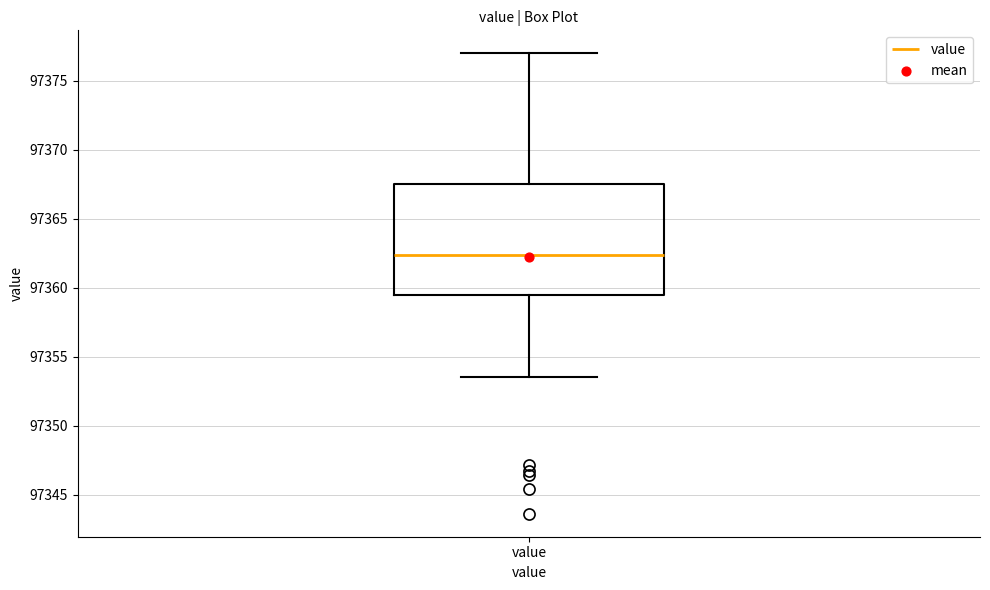

Transcribe this box plot: give where the median line is, the range the box spans, and where the two whiskers end, as read against the y-axis. The values are not printed on the chart, so give them approximately, as read against the axis.

median 97362.5, box 97359.5 to 97367.5, whiskers 97353.5 to 97377.0